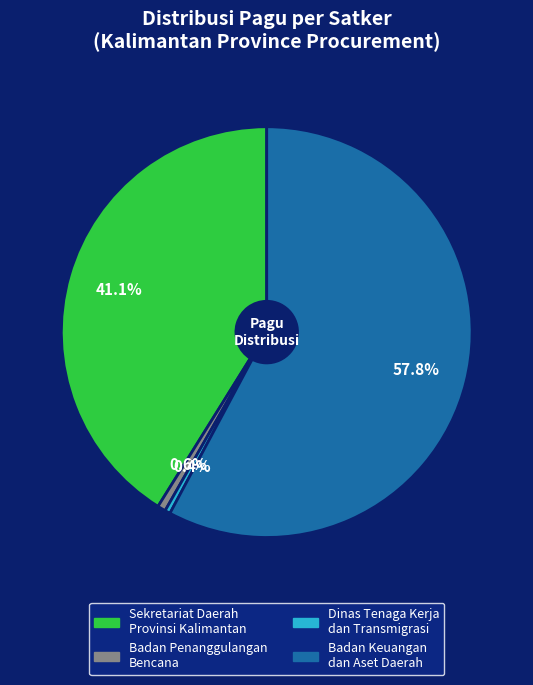

Is there a majority slice in this chart?

Yes